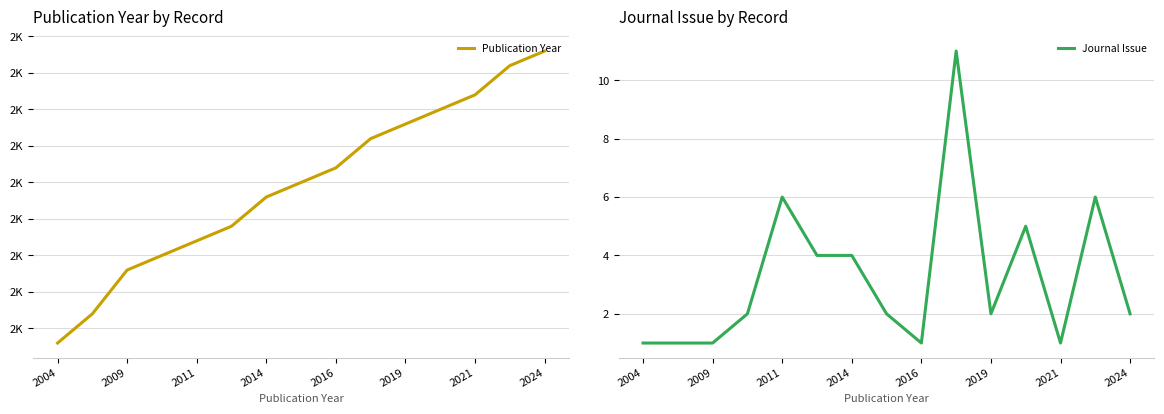

In Journal Issue, how many points are higher than both neighbors (excluding endpoints)?

4